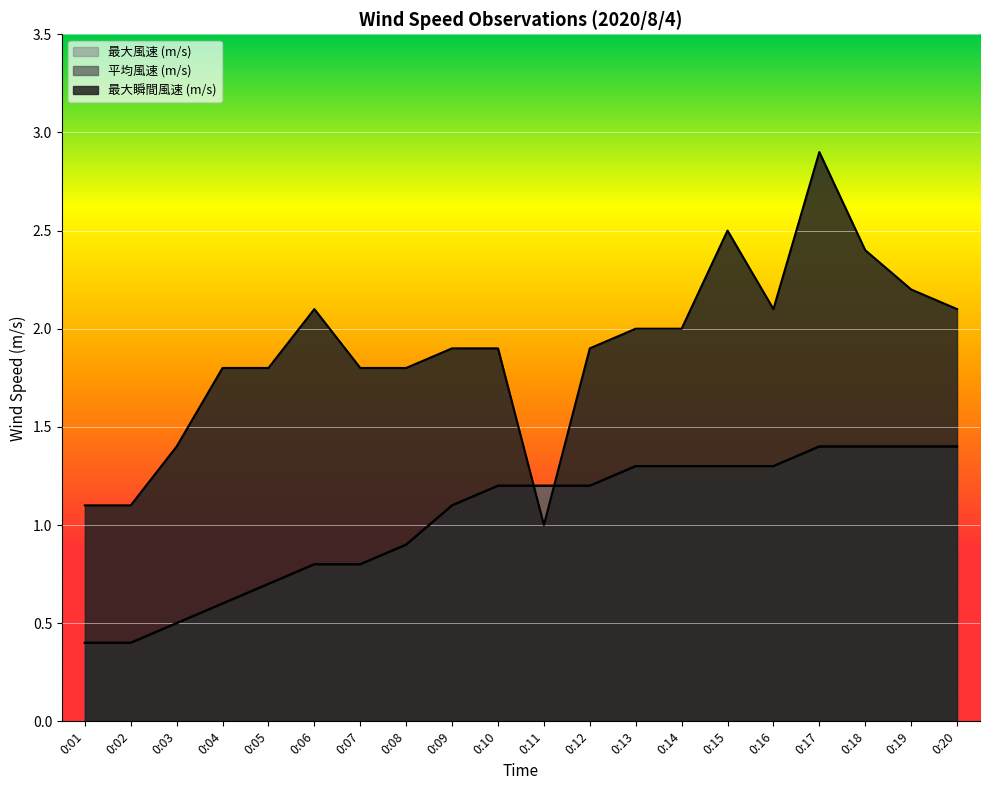

What is the value of the 最大瞬間風速 (m/s) point at the 9th from the left?

1.9